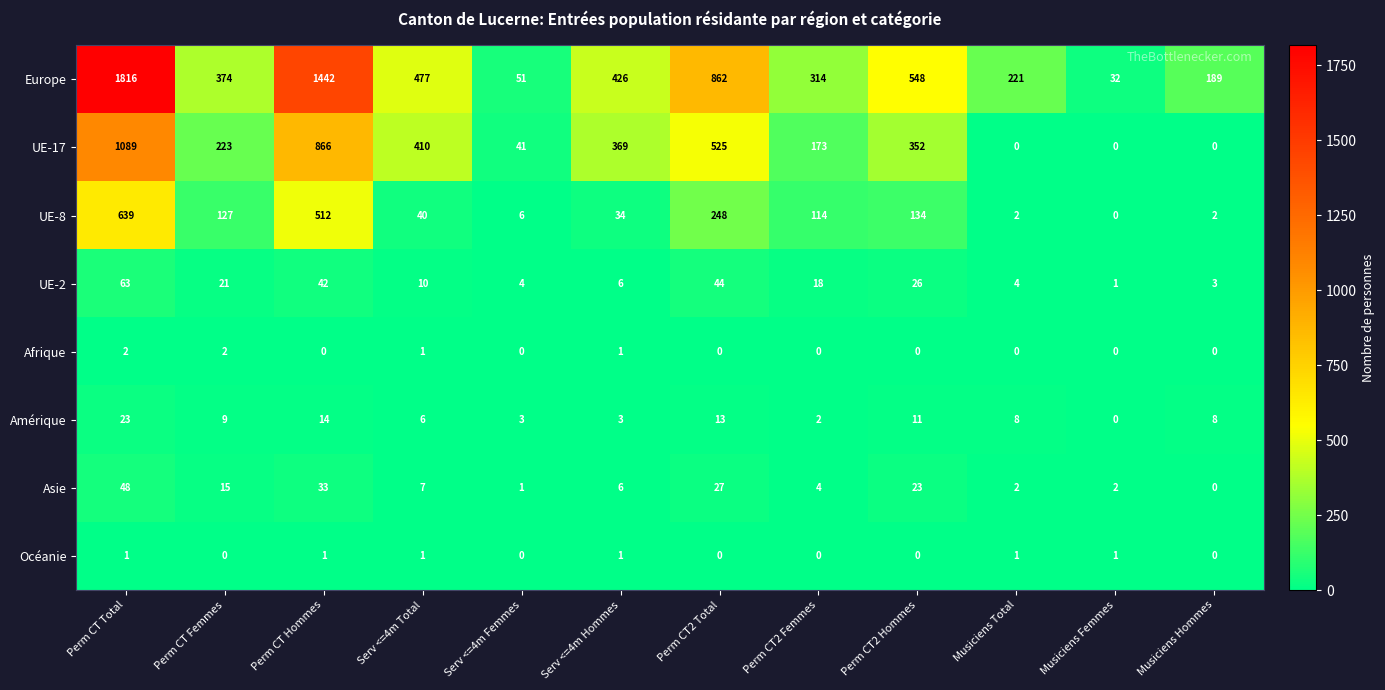

The value of UE-2 at Perm CT Femmes is 38. True or false?

False